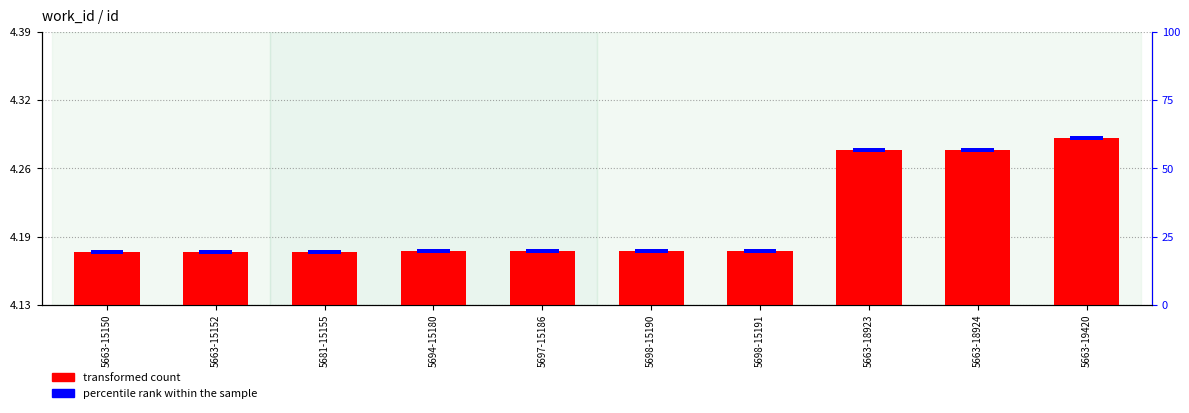

How many bars are there in total?

10